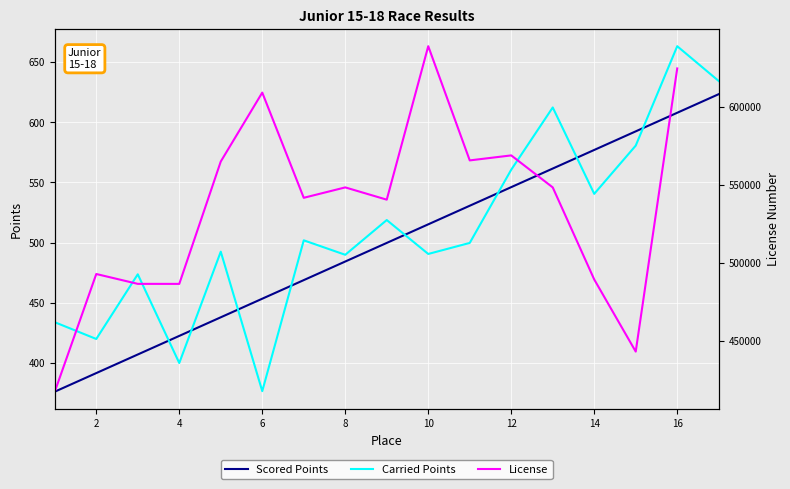

Is it true that Carried Points equals 1184.5 at 16?

False